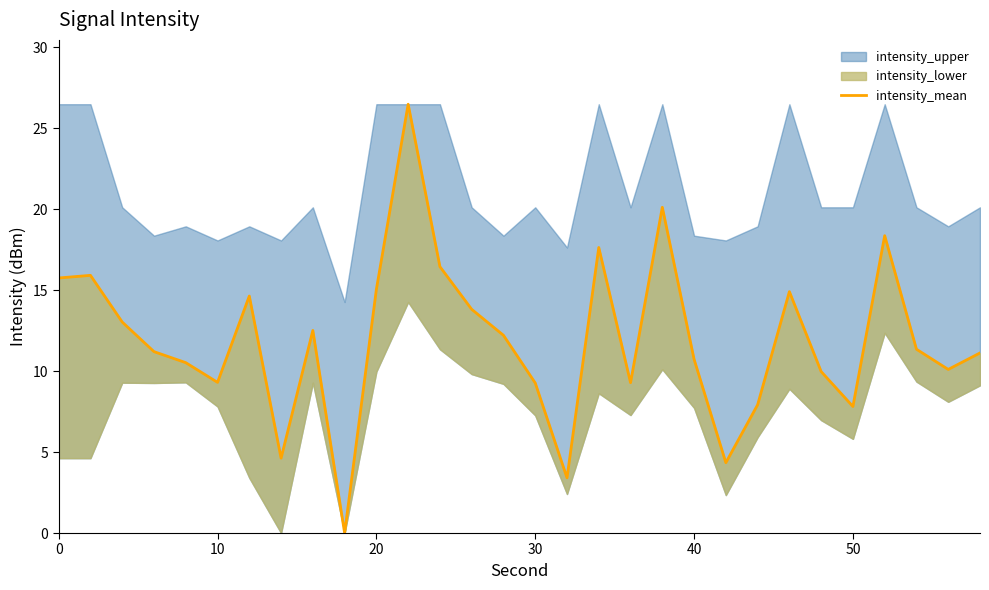

What is the average value?

11.9